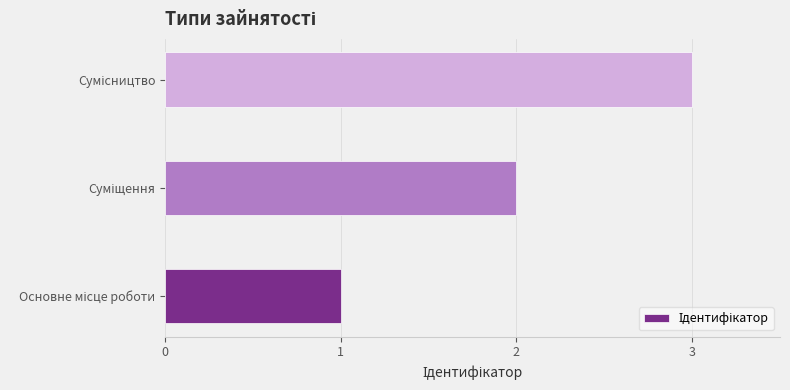

What is the maximum value shown in the chart?

3